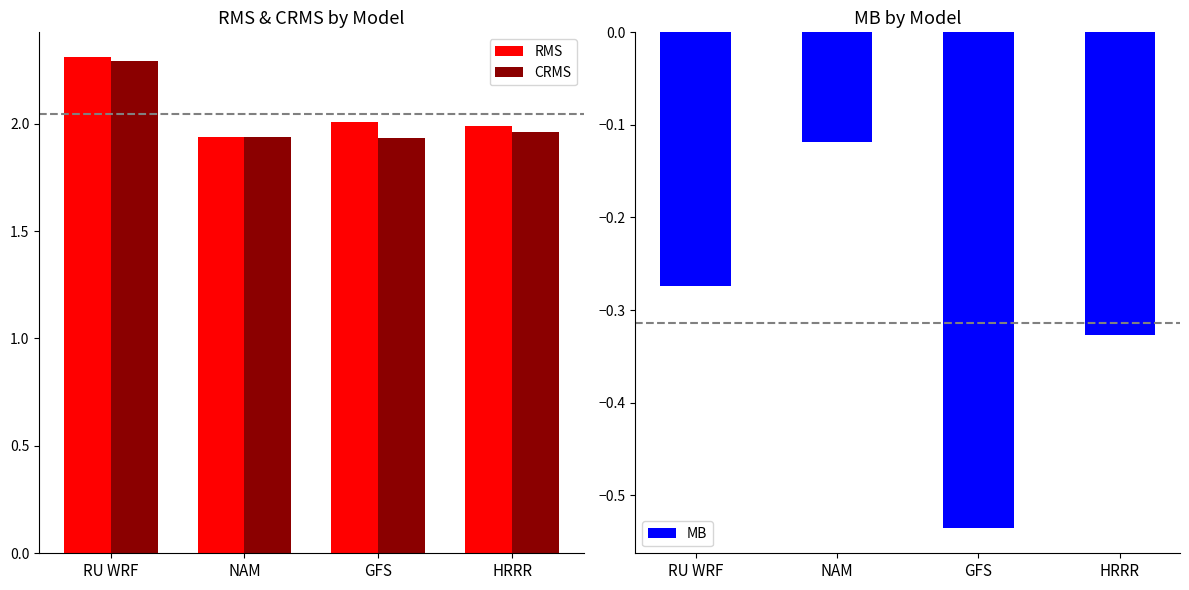

Reading left to right, what are all the values shown in this chart?

RMS: 2.3	1.9	2.0	2.0
CRMS: 2.3	1.9	1.9	2.0
MB: -0.3	-0.1	-0.5	-0.3